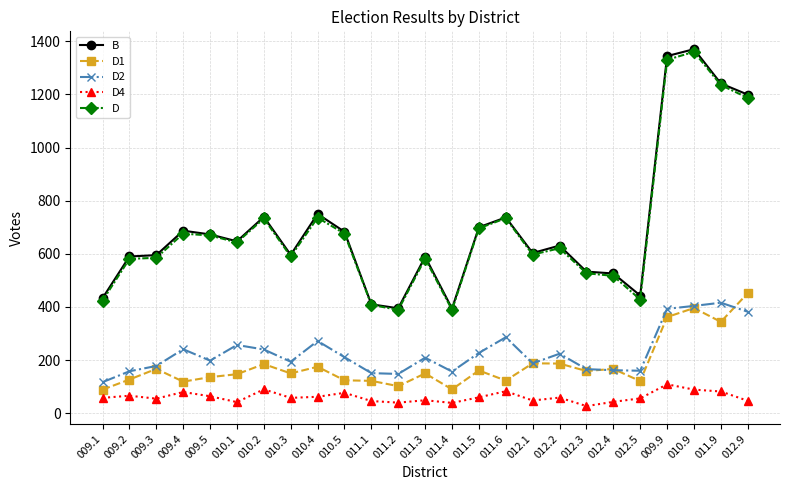

What are all the series names shown in the legend?

B, D1, D2, D4, D